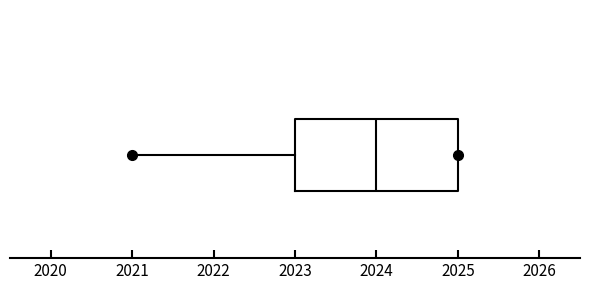

Read this box plot against the x-axis: the position of the median line, the range covered by the box, and the ends of both whiskers. The values are not printed on the chart, so give them approximately, as read against the axis.

median 2024, box 2023 to 2025, whiskers 2021 to 2025